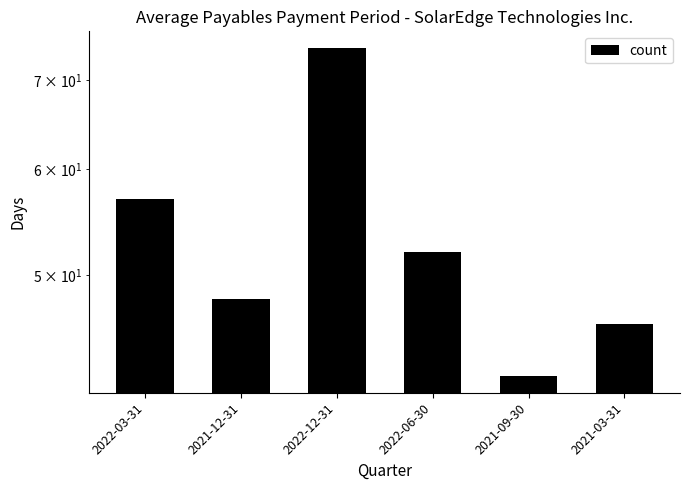

Does the chart contain any negative values?

No